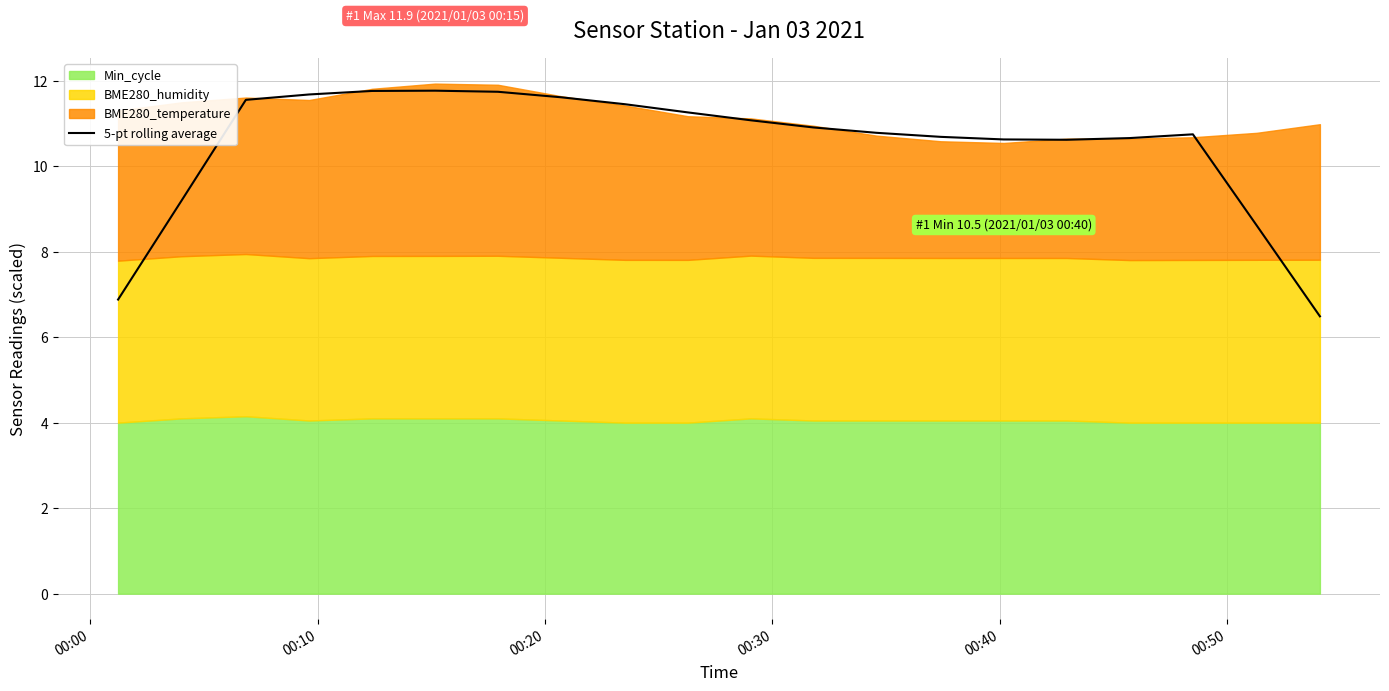

What is the maximum value for 5-pt rolling average?

11.8